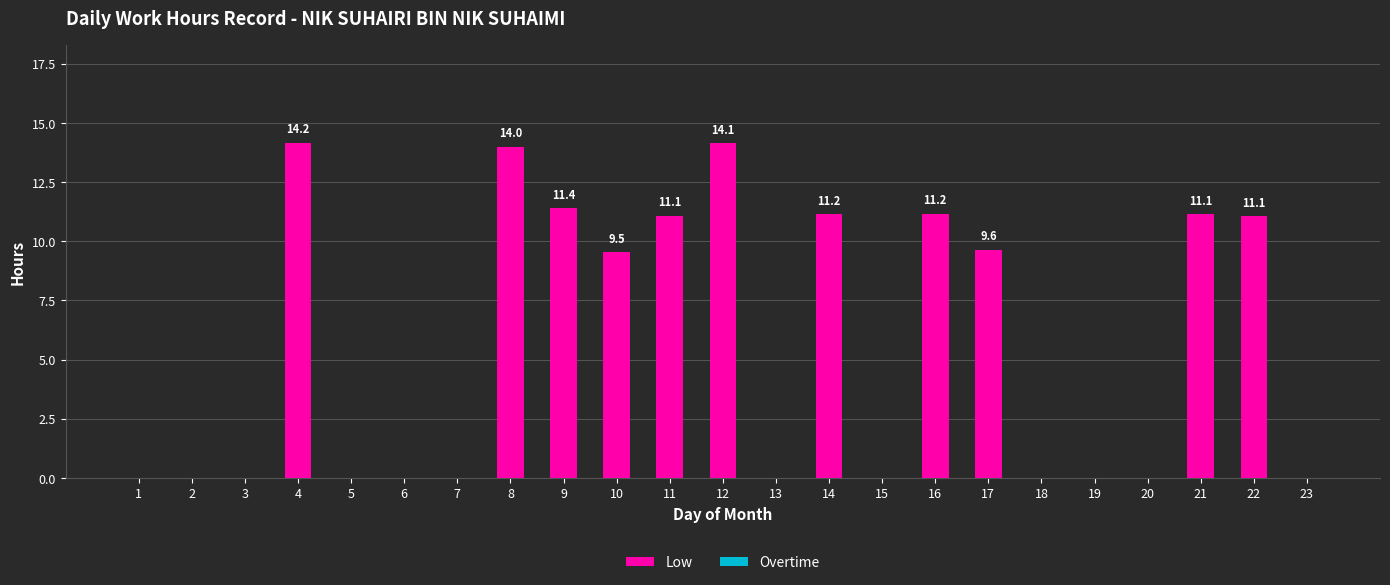

Approximately how many times larger is the value at 4 compared to 21?

1.3